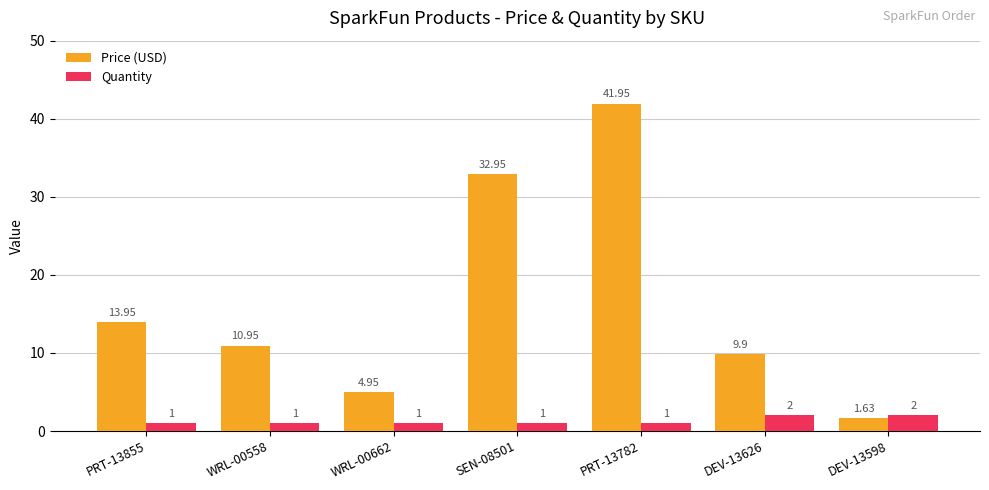

List the labels in order of Price (USD) value, smallest first.

DEV-13598, WRL-00662, DEV-13626, WRL-00558, PRT-13855, SEN-08501, PRT-13782